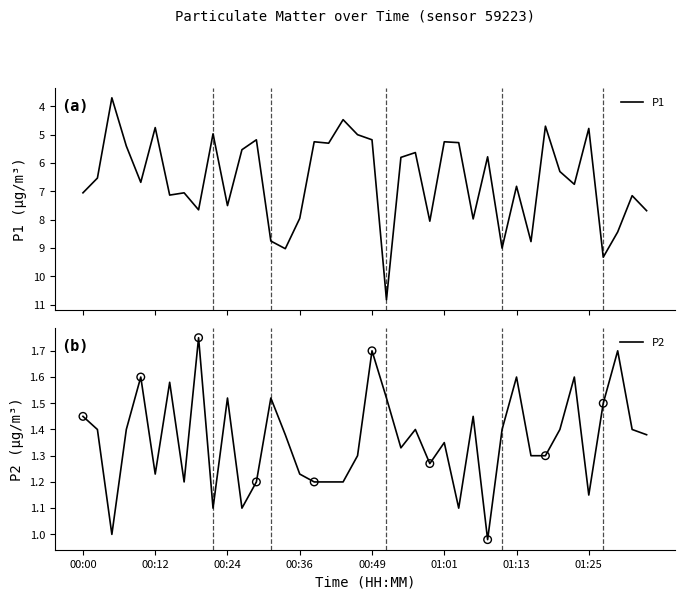

Which series has the largest Y range (max minus min)?

P1